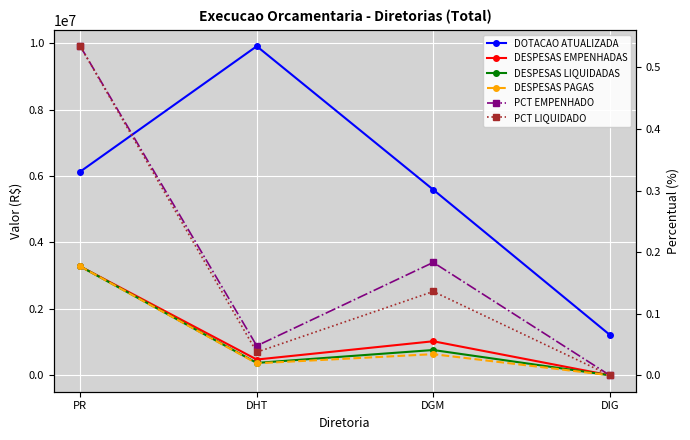

The value of PCT LIQUIDADO at DIG is -0.2. True or false?

False